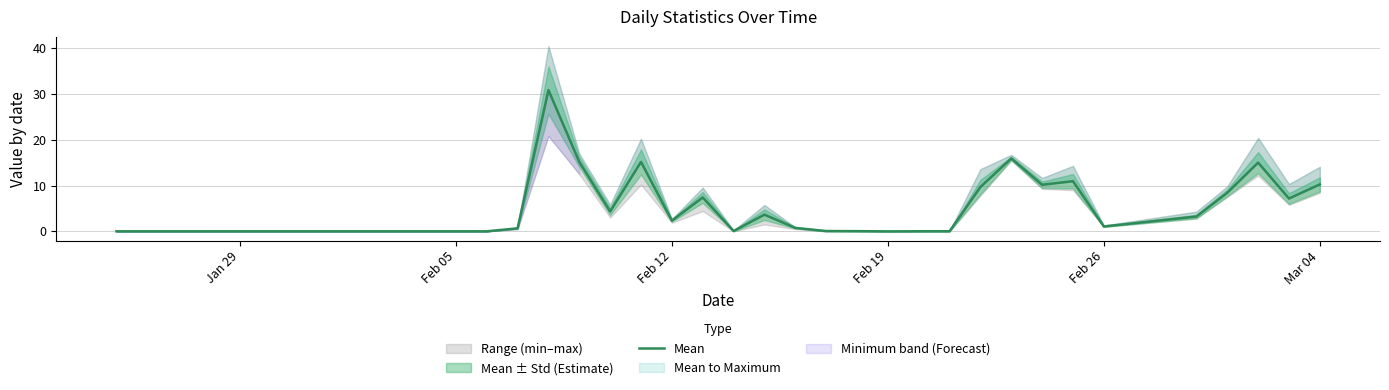

Is it true that the value at 17 is 0.0?

False